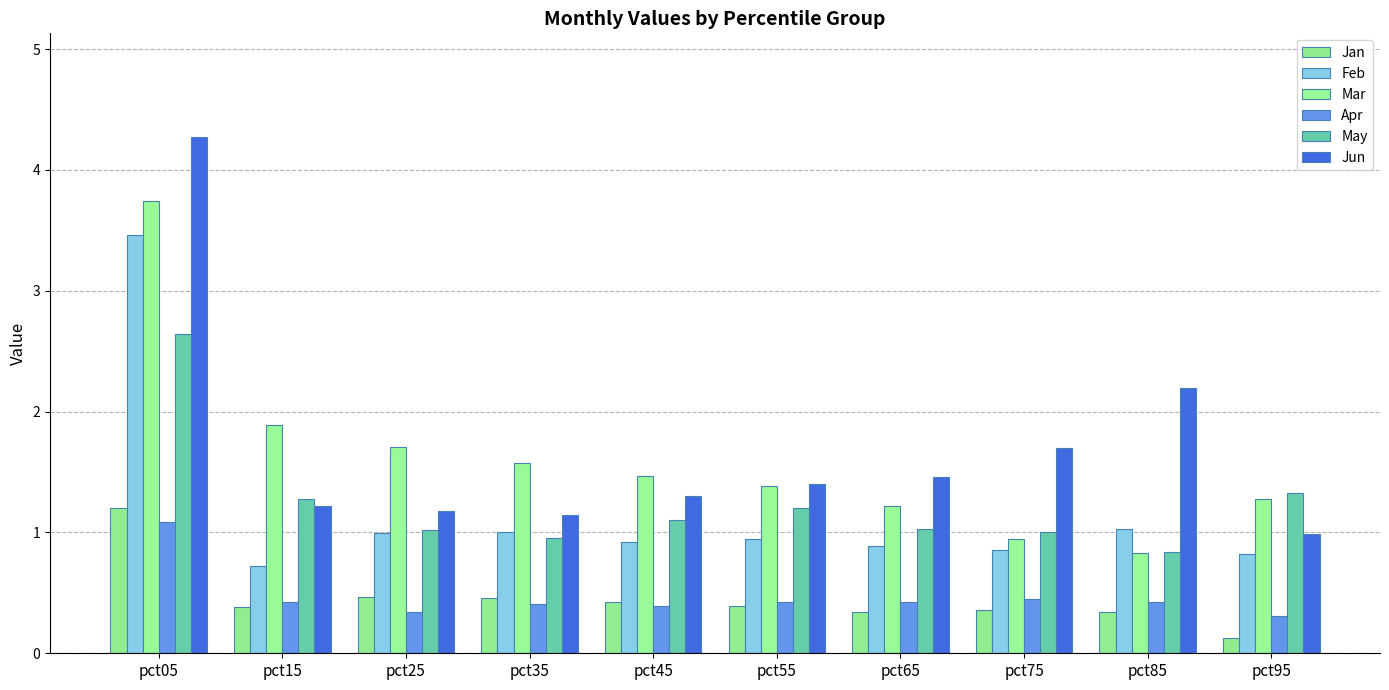

Does the chart contain stacked bars?

No